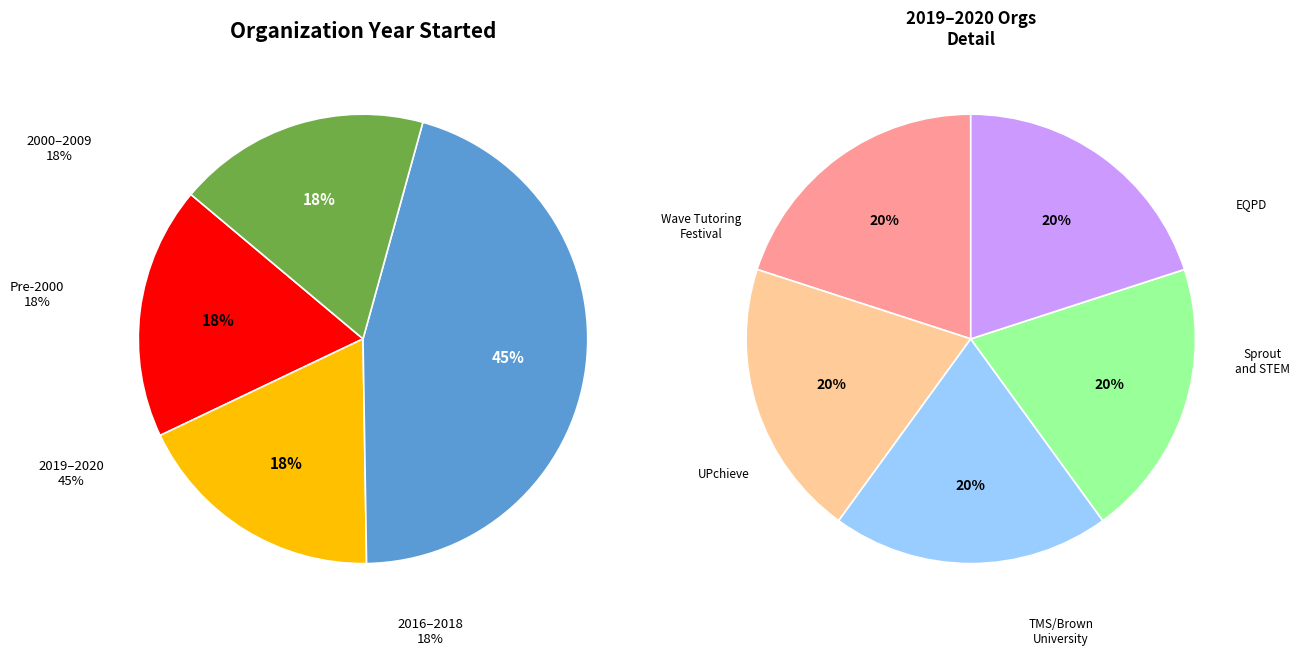

Does TMS/Brown University represent more than half of the total?

No